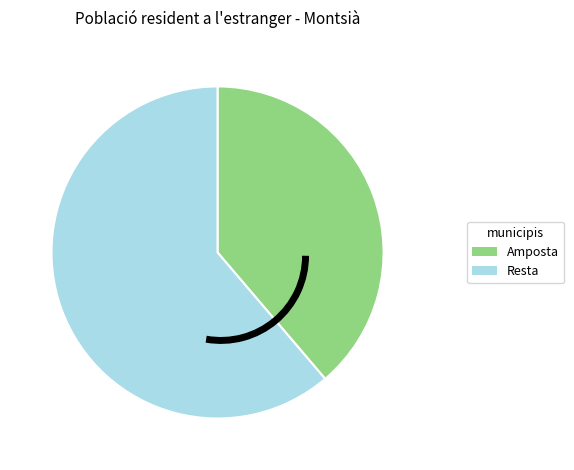

Do Resta and Amposta together represent more than half of the pie?

Yes